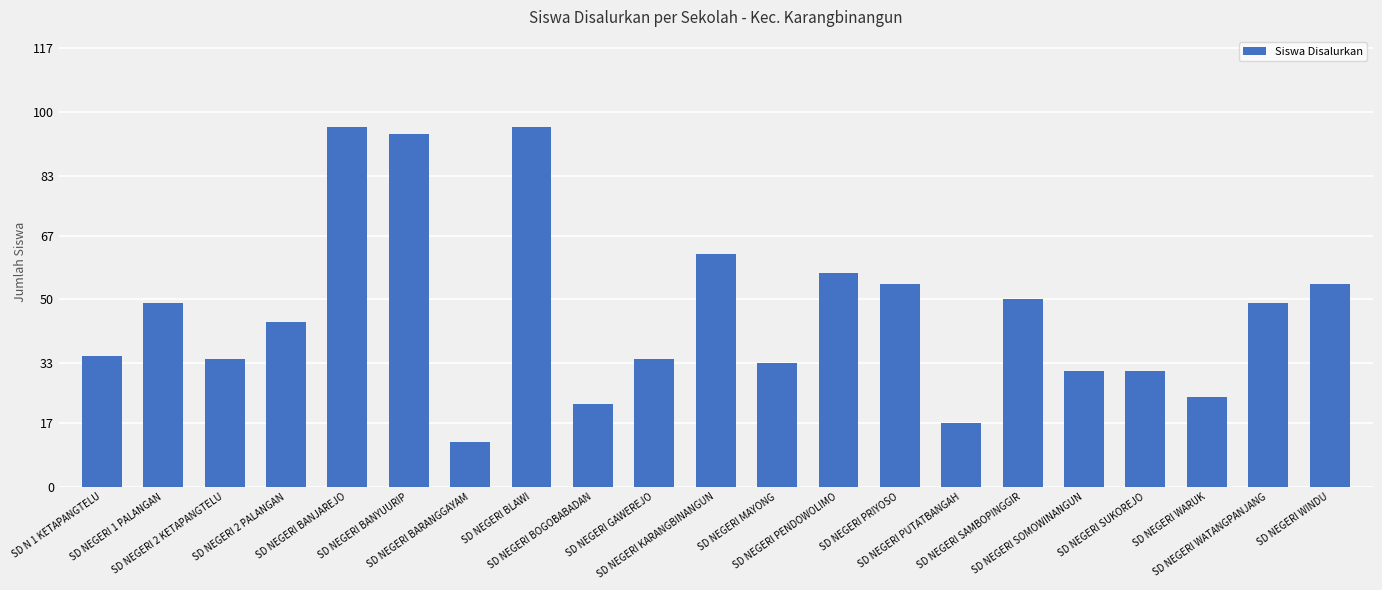

What is the greatest value displayed?

96